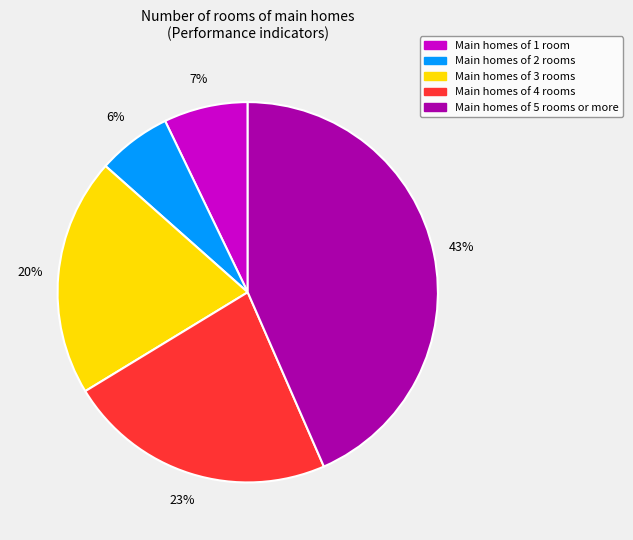

Is there any slice that represents more than half of the pie?

No